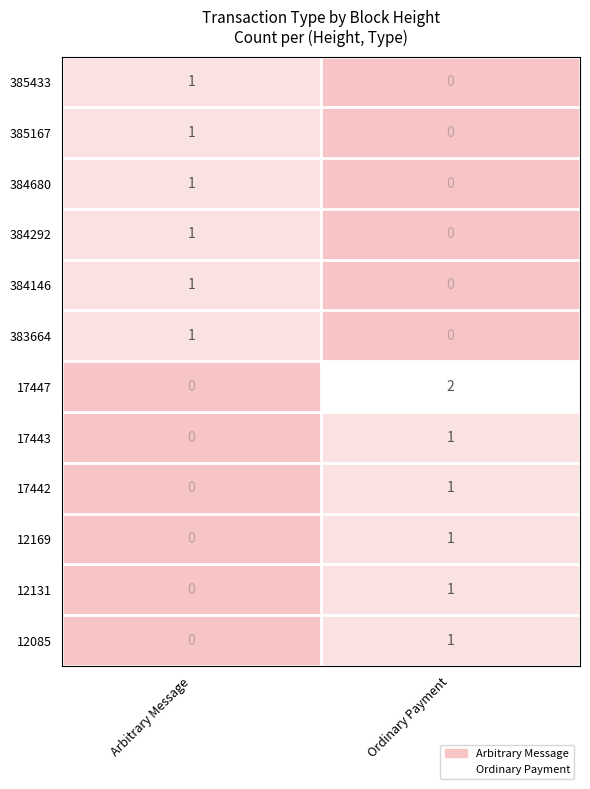

At which category does the chart reach its peak across all series?

Ordinary Payment